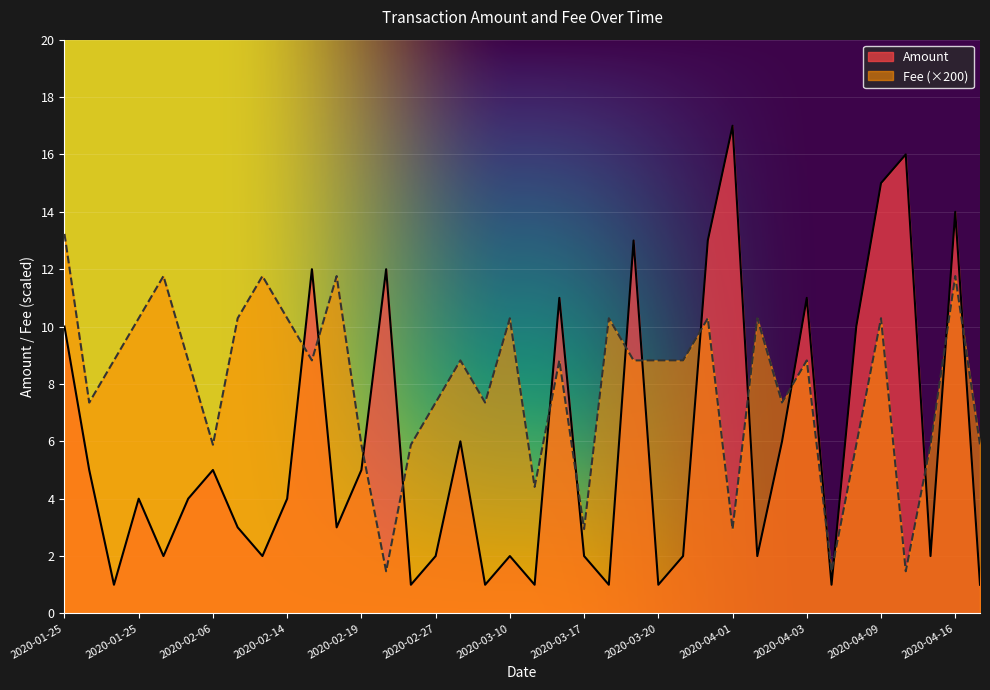

Does the chart display data point markers on the line(s)?

No